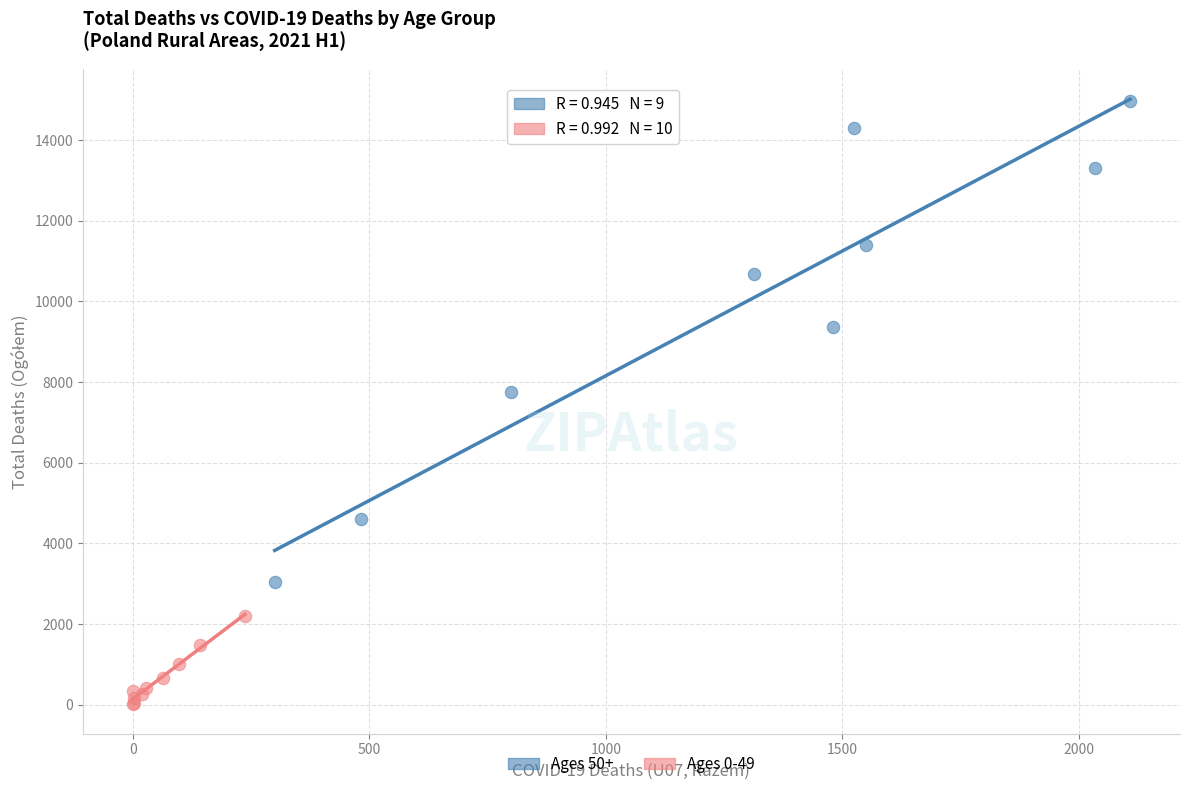

Which series reaches the minimum Y coordinate?

Ages 0-49